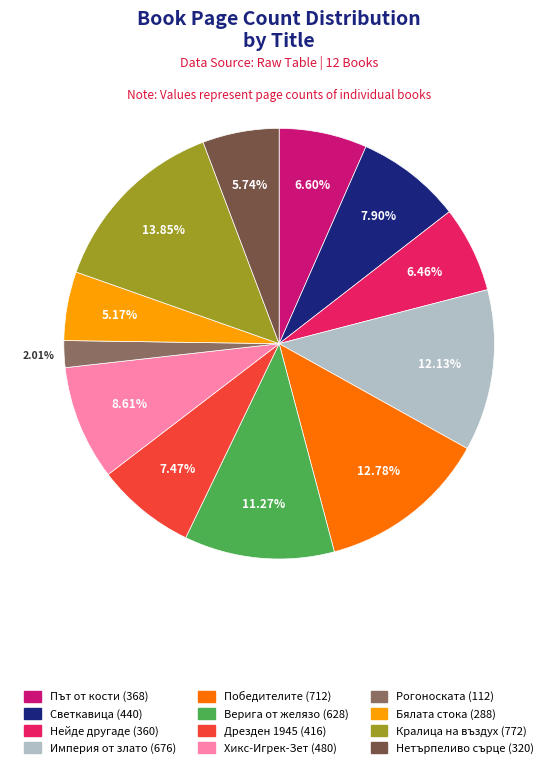

What is the ratio of the value at Империя от злато (676) to the value at Нейде другаде (360)?

1.9